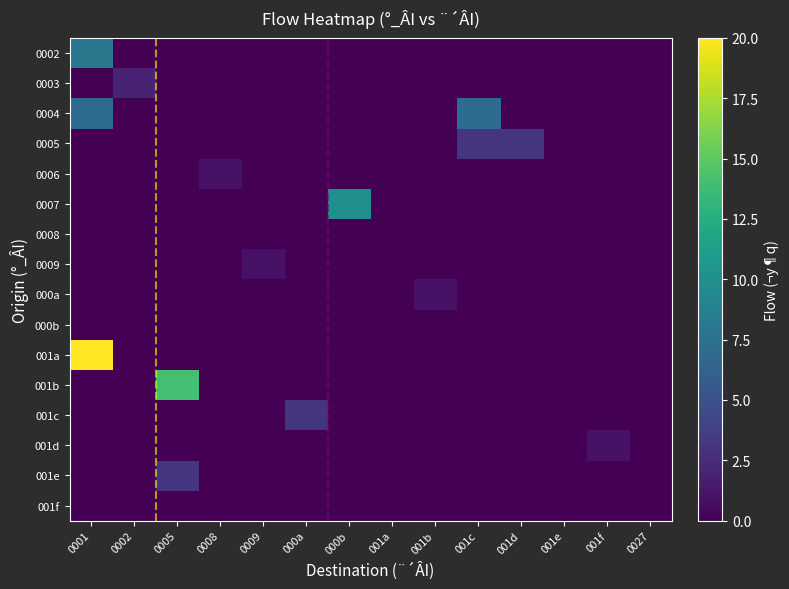

What is the difference between the highest and lowest values at 0008?

1